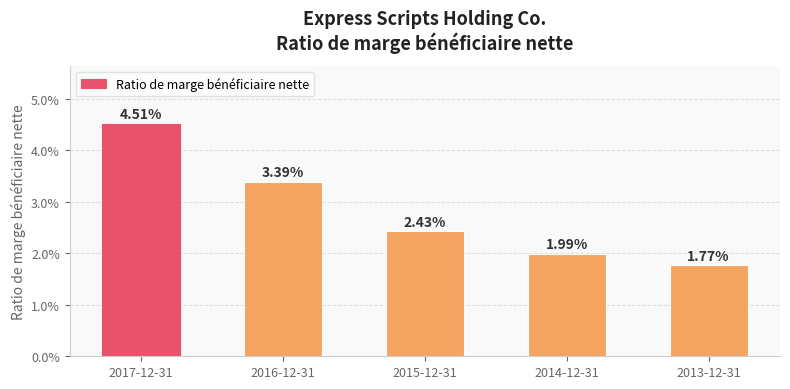

List the labels in order of value, smallest first.

2013-12-31, 2014-12-31, 2015-12-31, 2016-12-31, 2017-12-31